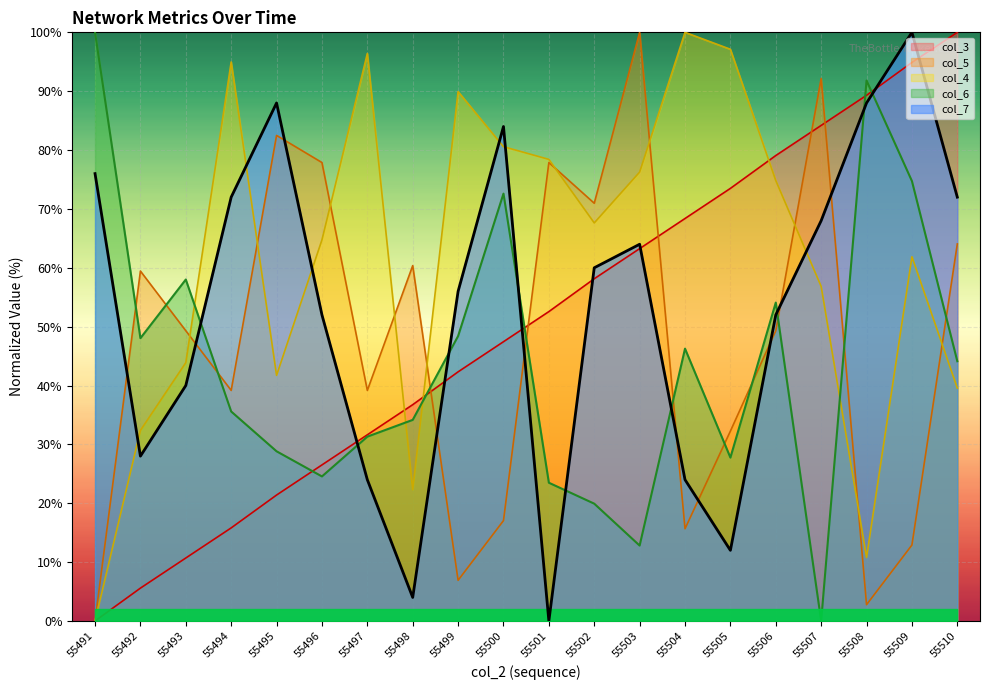

True or false: col_3 has a value of 15.8 at 55494.

True